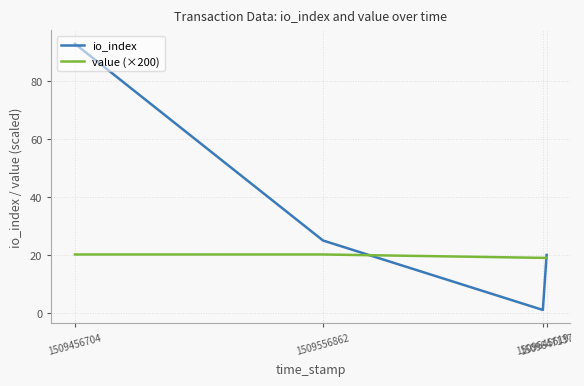

At which label does io_index reach its peak?

1509456704